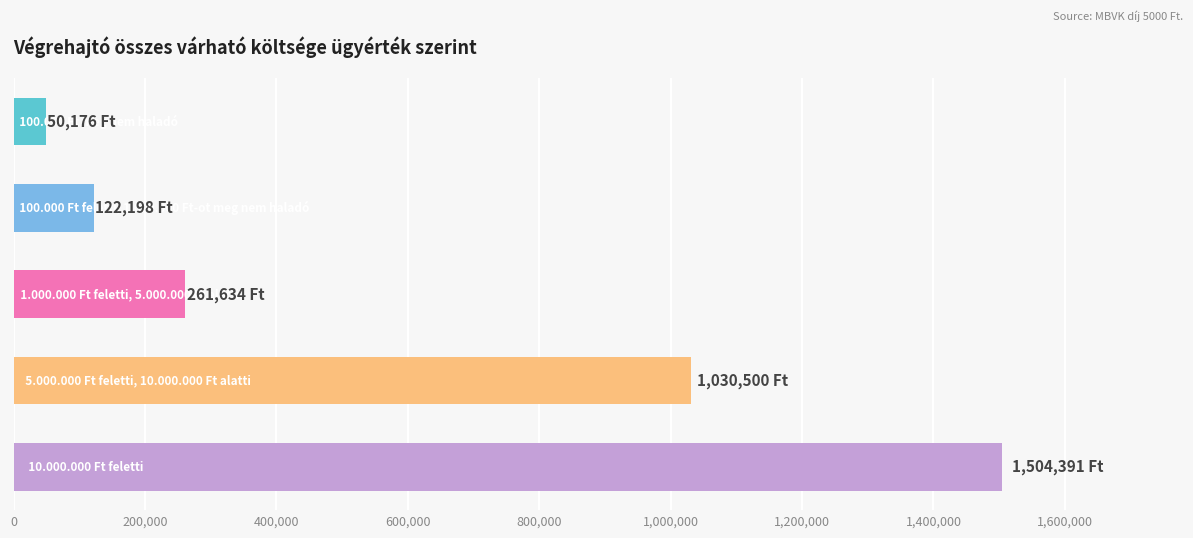

What is the average value?

593779.8